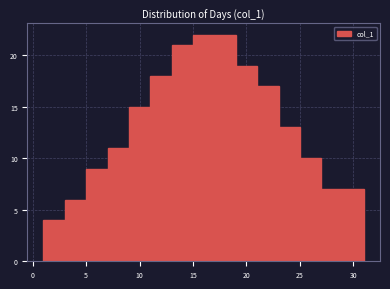

Reading left to right, transcribe this chart: for each bar, give the range it covers on the x-axis and its height. The values are not printed on the chart, so give them approximately, as read against the axis.

1 to 3: 4
3 to 5: 6
5 to 7: 9
7 to 9: 11
9 to 11: 15
11 to 13: 18
13 to 15: 21
15 to 17: 22
17 to 19: 22
19 to 21: 19
21 to 23: 17
23 to 25: 13
25 to 27: 10
27 to 29: 7
29 to 31: 7